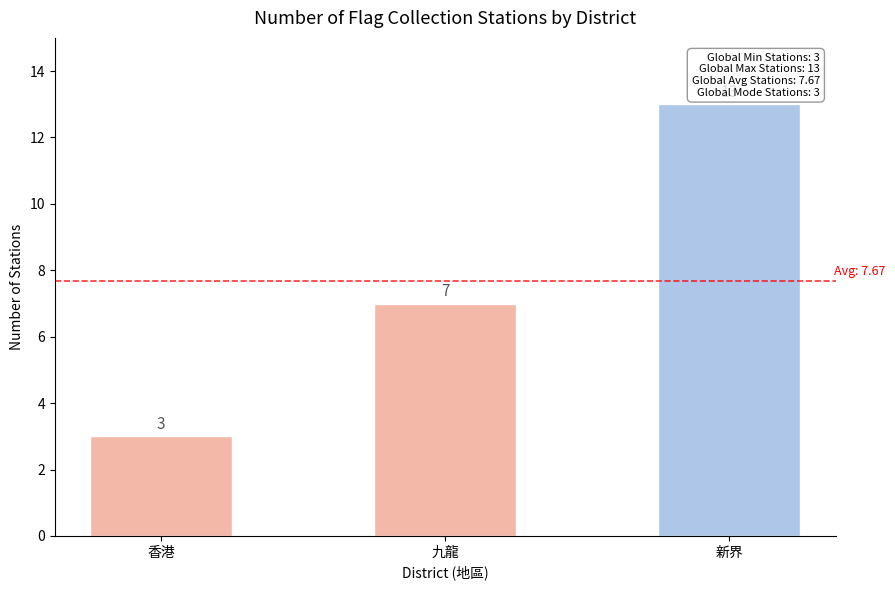

List the labels in order of value, largest first.

新界, 九龍, 香港